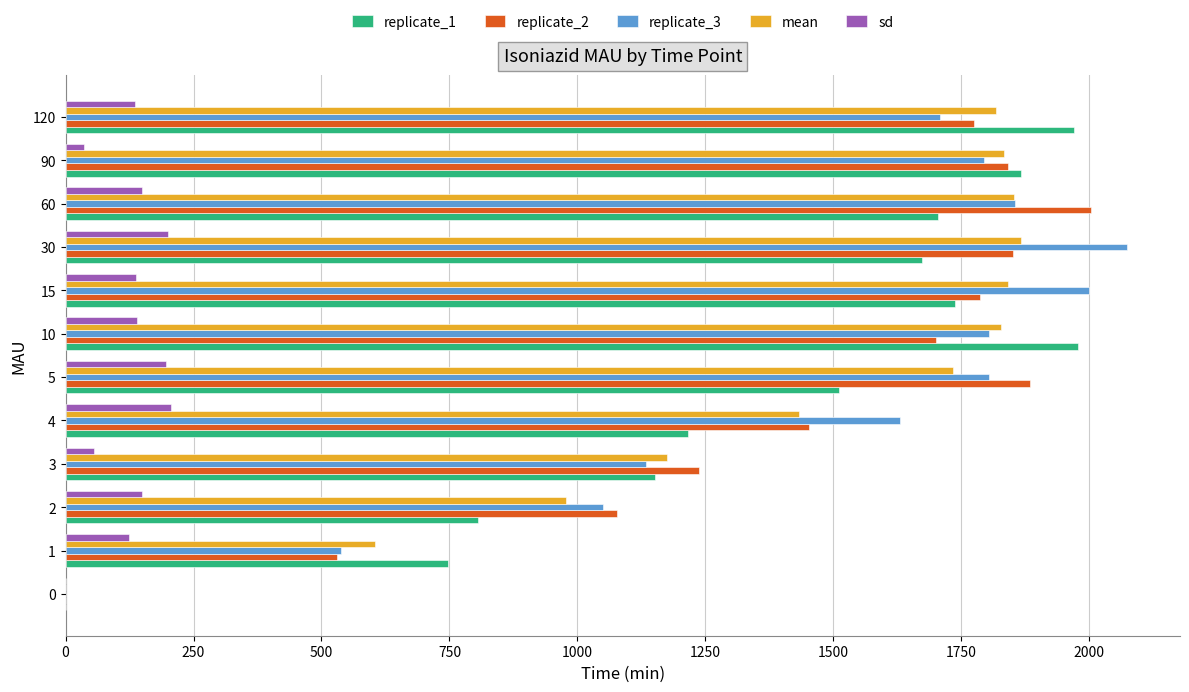

How many series are shown in this chart?

5